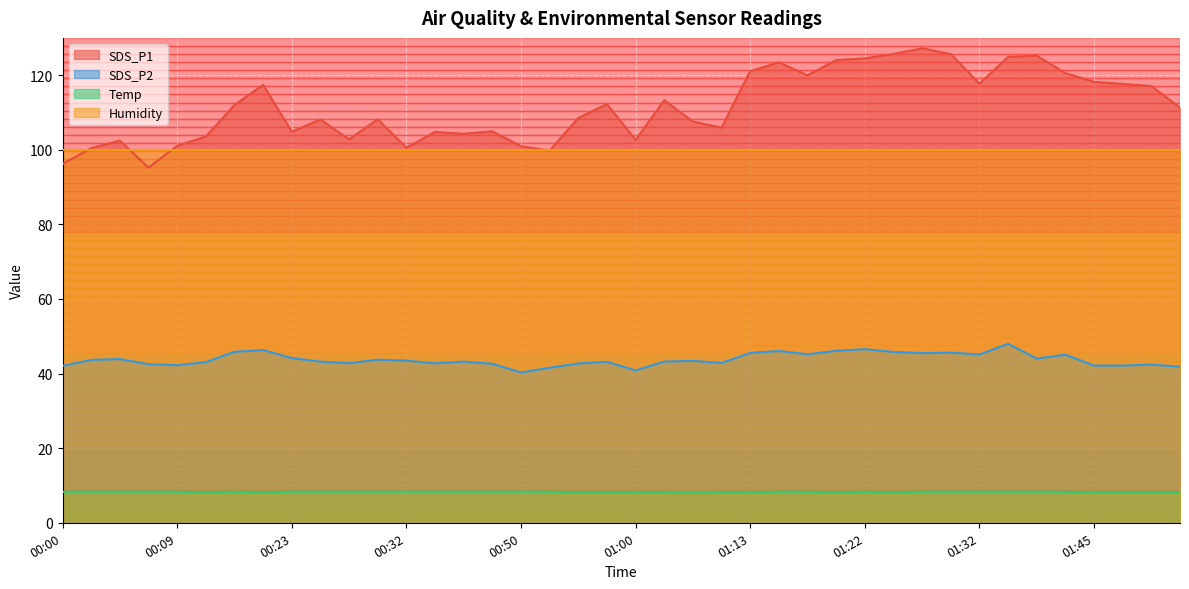

List the series in order of their peak value, highest first.

SDS_P1, Humidity, SDS_P2, Temp